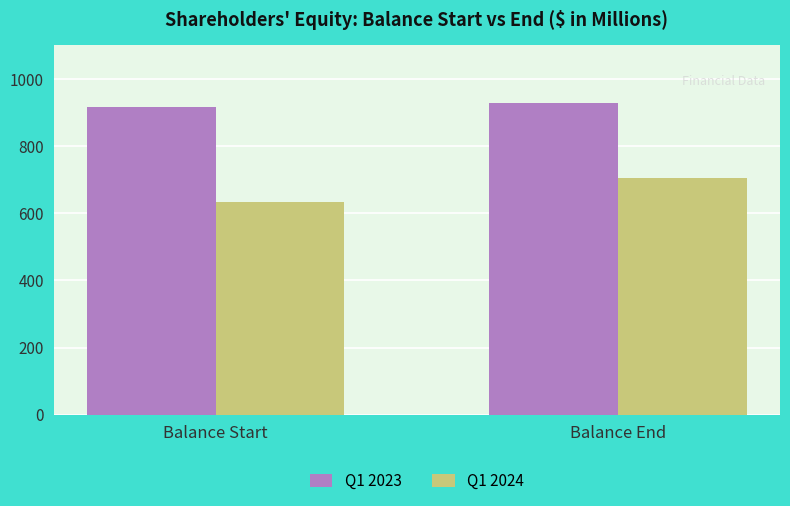

Reading left to right, transcribe all the data shown in this chart.

Q1 2023: Balance Start=917	Balance End=929
Q1 2024: Balance Start=633	Balance End=705